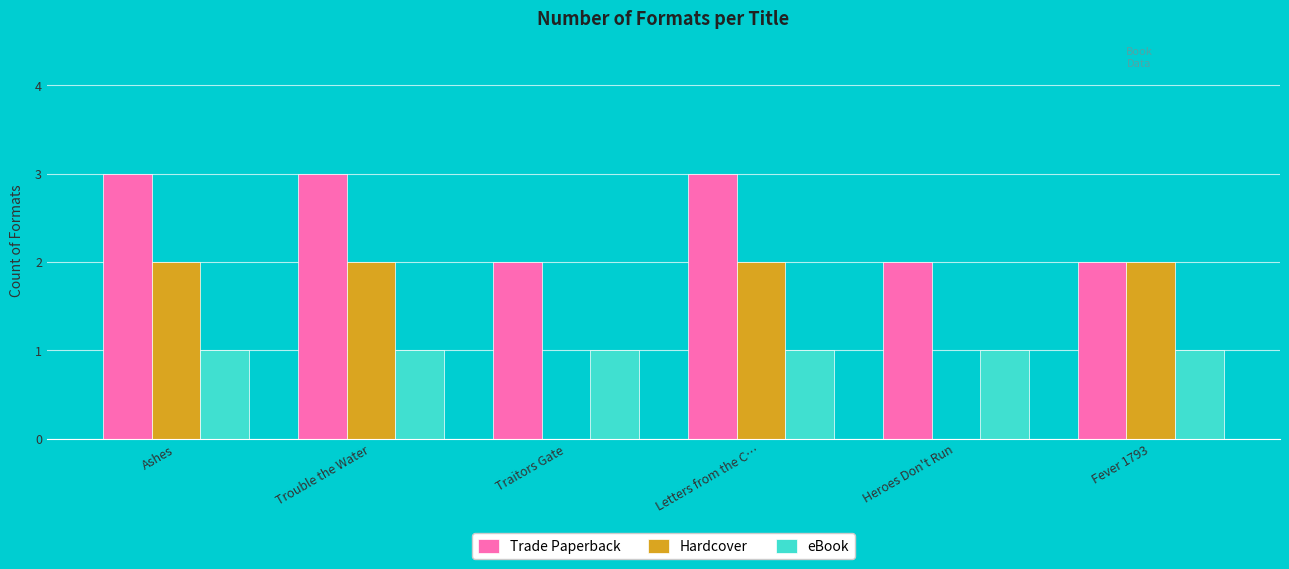

Which series changed the most between Ashes and Heroes Don't Run?

Hardcover